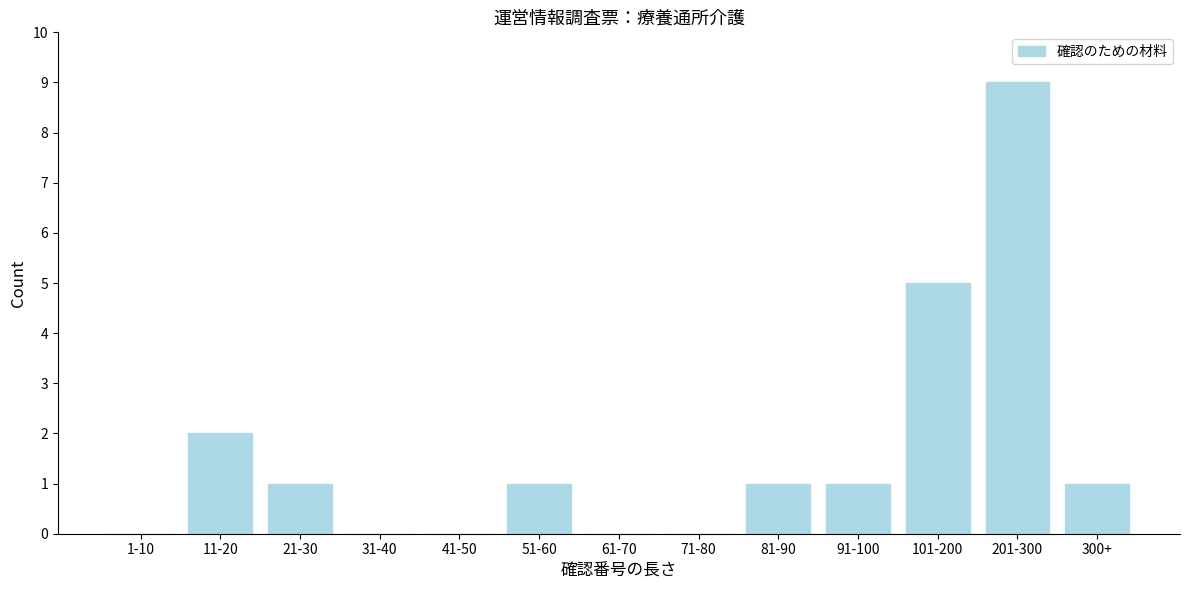

Reading left to right, transcribe all the data shown in this chart.

1-10=0	11-20=2	21-30=1	31-40=0	41-50=0	51-60=1	61-70=0	71-80=0	81-90=1	91-100=1	101-200=5	201-300=9	300+=1